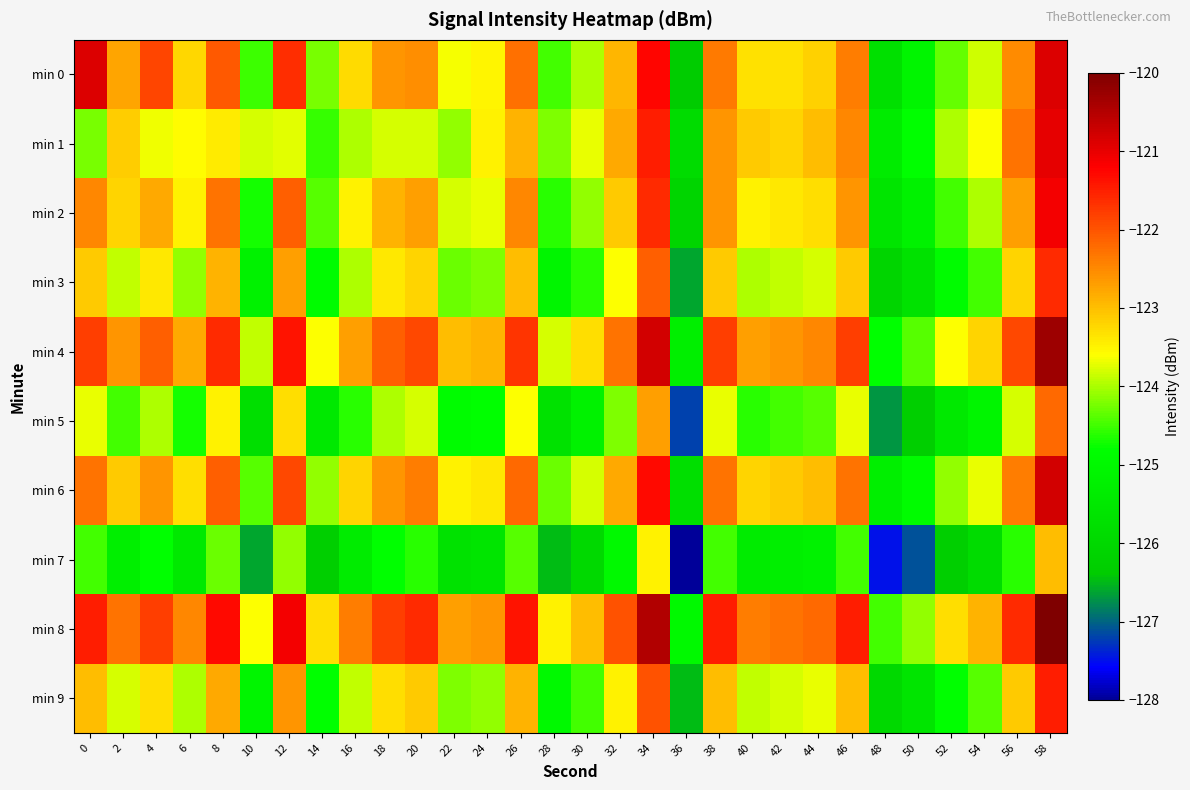

What is the total value across all series at 50?

-1253.2